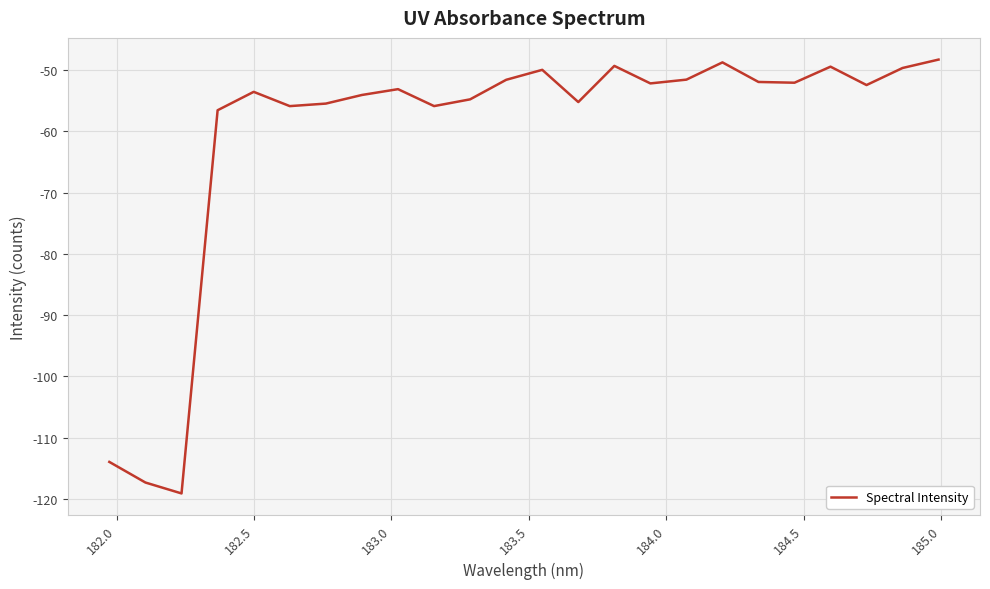

What is the smallest value displayed?

-119.1